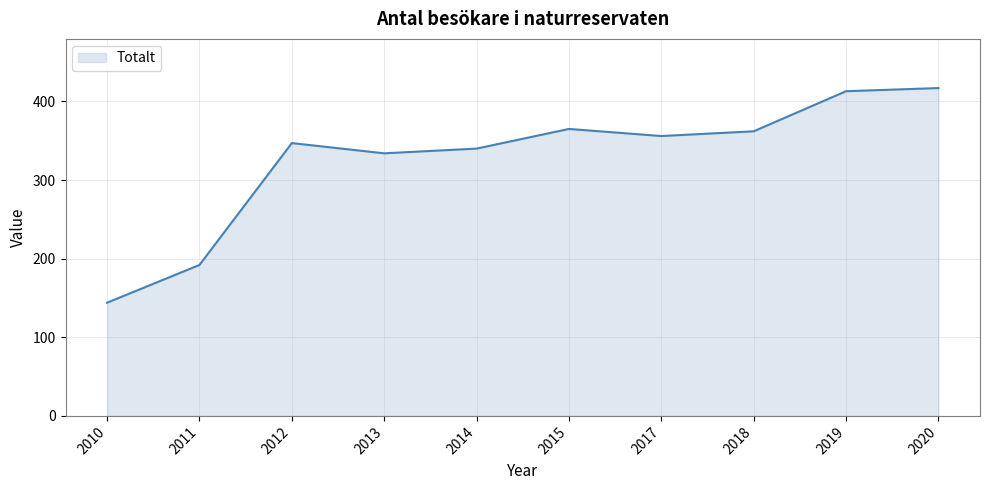

Reading left to right, what are all the values shown in this chart?

2010=144	2011=192	2012=347	2013=334	2014=340	2015=365	2017=356	2018=362	2019=413	2020=417